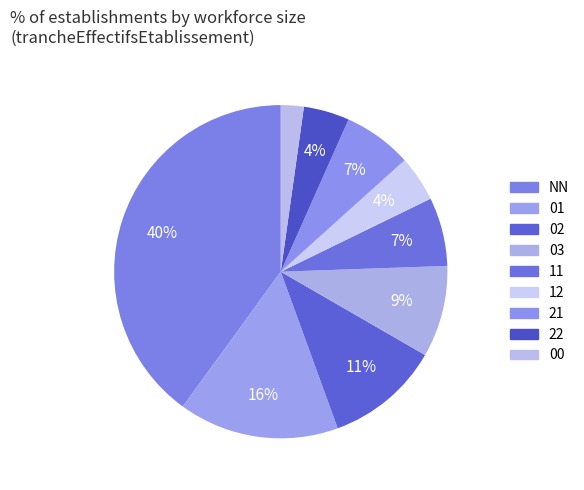

To the nearest percent, what is the difference between the 11 and 03 slice percentages?

2%